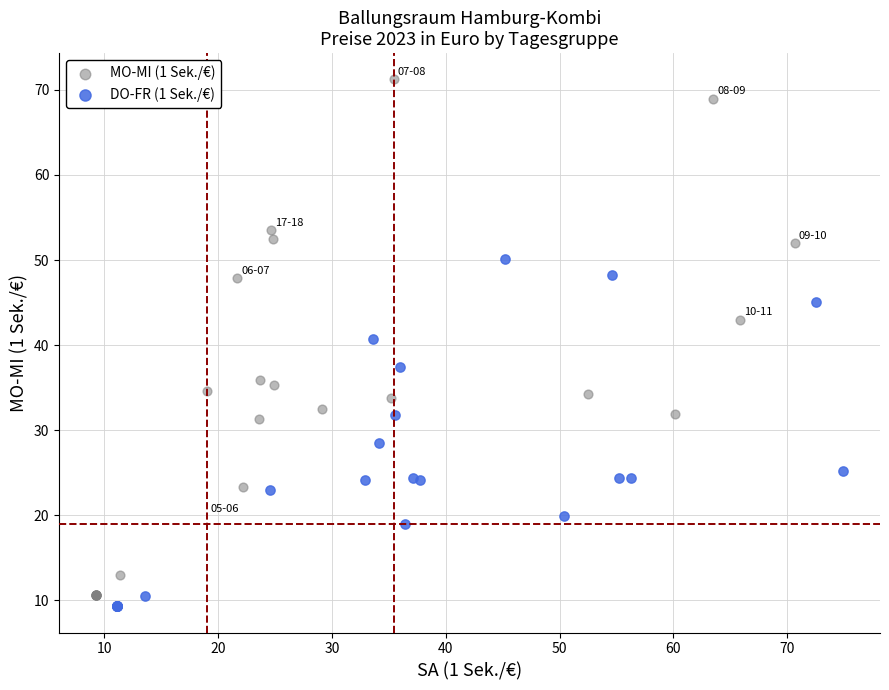

Which series contains the highest Y value?

MO-MI (1 Sek./€)